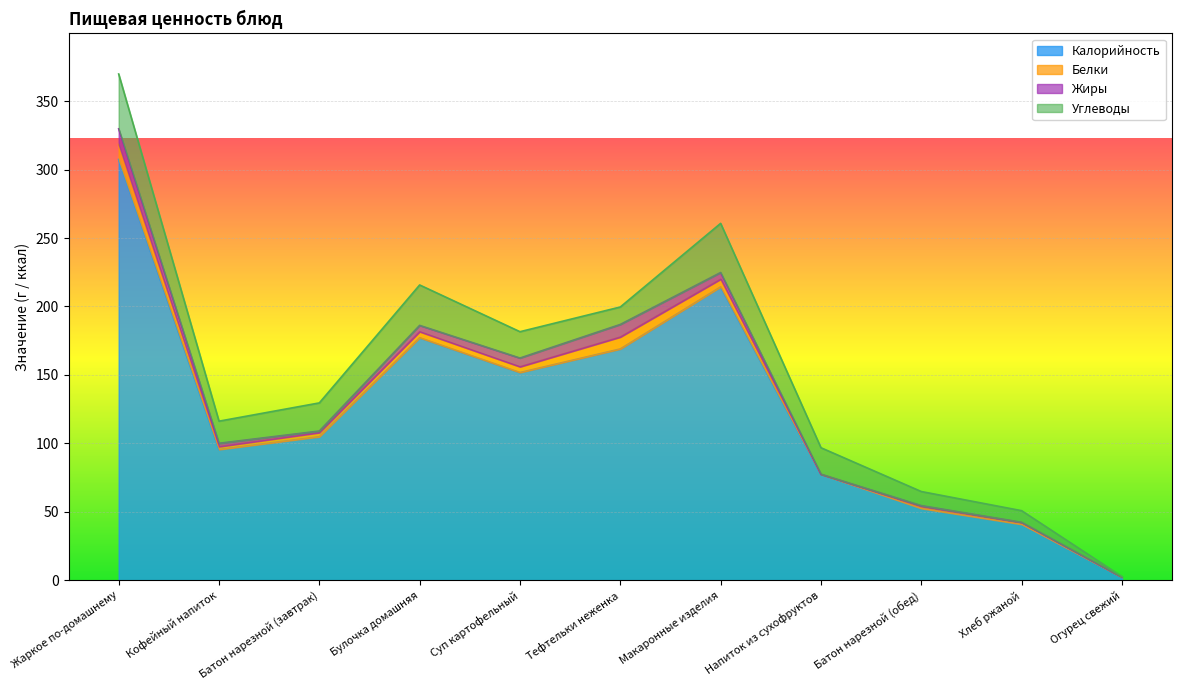

Which series changed the most between Жаркое по-домашнему and Напиток из сухофруктов?

Калорийность